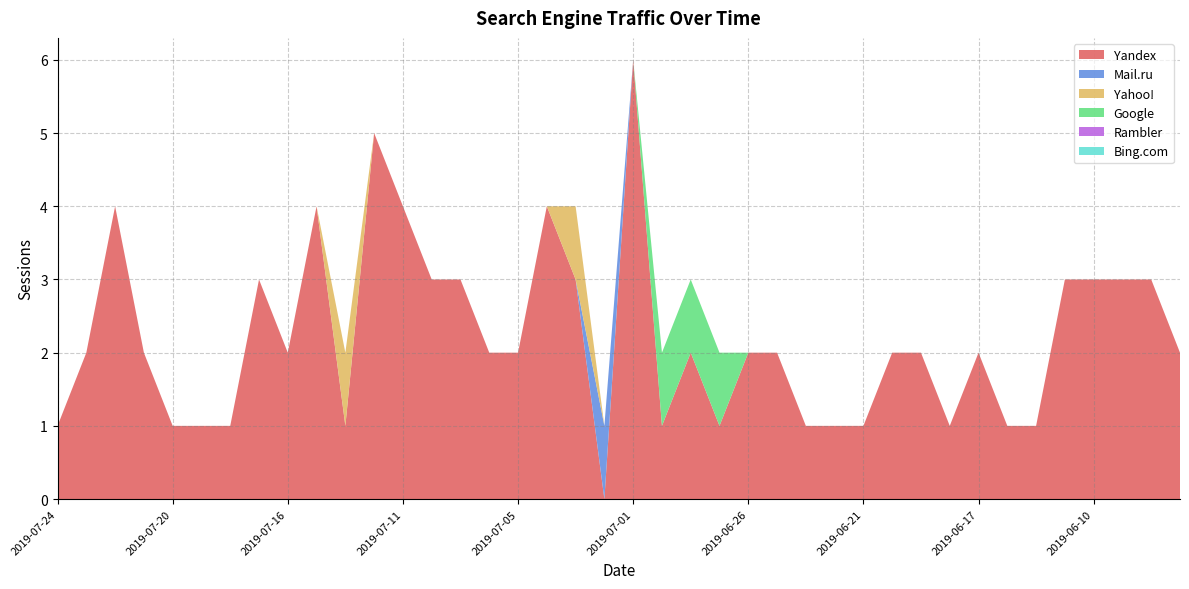

Reading left to right, transcribe all the data shown in this chart.

Yandex: 1	2	4	2	1	1	1	3	2	4	1	5	4	3	3	2	2	4	3	0	6	1	2	1	2	2	1	1	1	2	2	1	2	1	1	3	3	3	3	2
Mail.ru: 0	0	0	0	0	0	0	0	0	0	0	0	0	0	0	0	0	0	0	1	0	0	0	0	0	0	0	0	0	0	0	0	0	0	0	0	0	0	0	0
Yahoo!: 0	0	0	0	0	0	0	0	0	0	1	0	0	0	0	0	0	0	1	0	0	0	0	0	0	0	0	0	0	0	0	0	0	0	0	0	0	0	0	0
Google: 0	0	0	0	0	0	0	0	0	0	0	0	0	0	0	0	0	0	0	0	0	1	1	1	0	0	0	0	0	0	0	0	0	0	0	0	0	0	0	0
Rambler: 0	0	0	0	0	0	0	0	0	0	0	0	0	0	0	0	0	0	0	0	0	0	0	0	0	0	0	0	0	0	0	0	0	0	0	0	0	0	0	0
Bing.com: 0	0	0	0	0	0	0	0	0	0	0	0	0	0	0	0	0	0	0	0	0	0	0	0	0	0	0	0	0	0	0	0	0	0	0	0	0	0	0	0